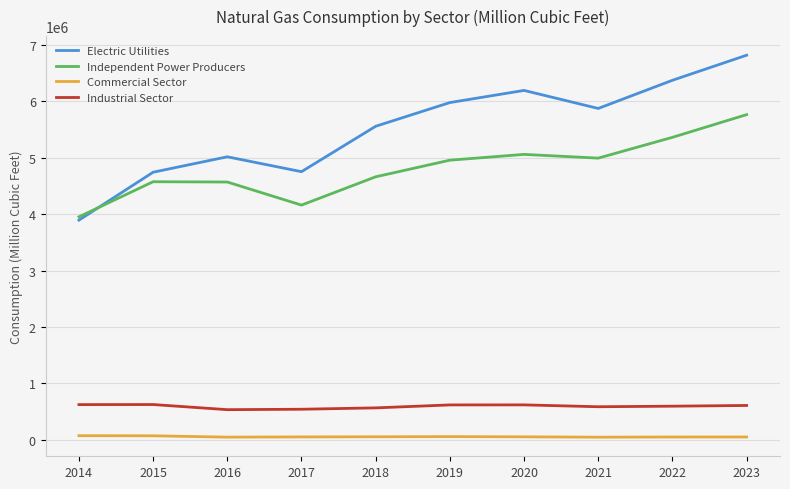

At 2015, list the series in order from smallest to largest.

Commercial Sector, Industrial Sector, Independent Power Producers, Electric Utilities